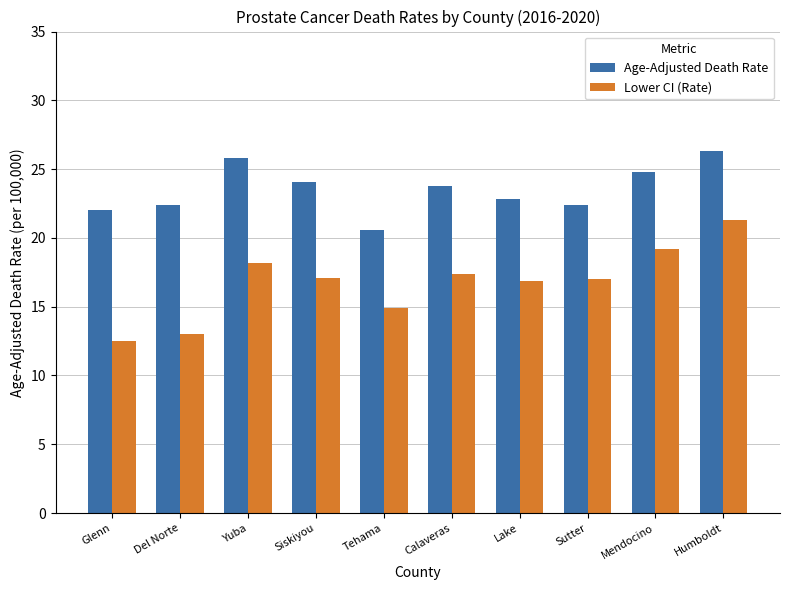

Which series has the largest total across all categories?

Age-Adjusted Death Rate